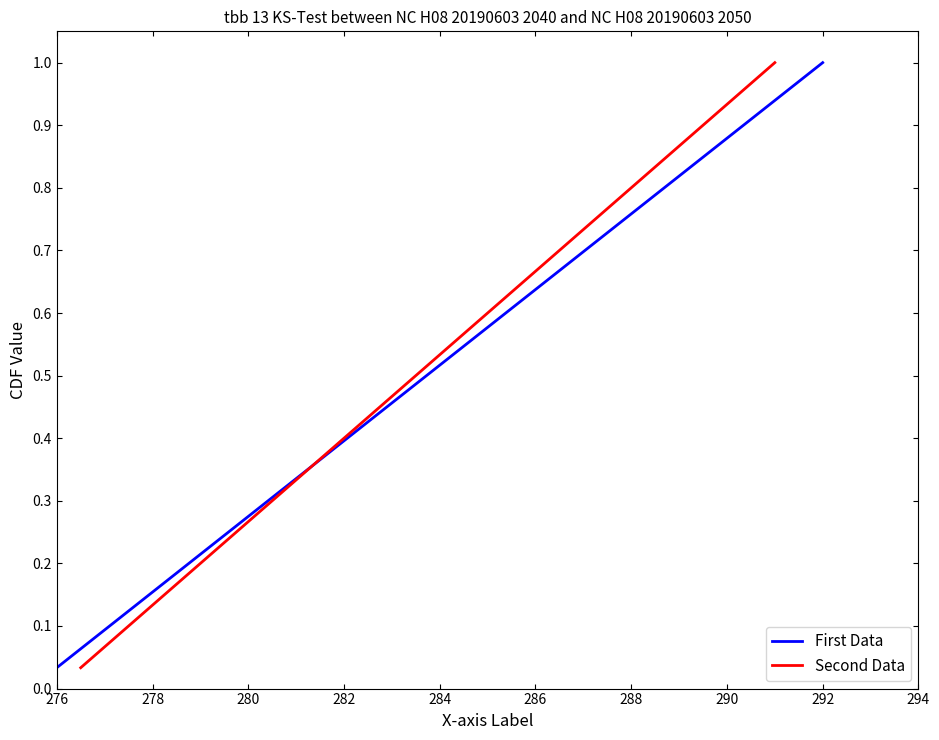

At which label does First Data reach its minimum?

276